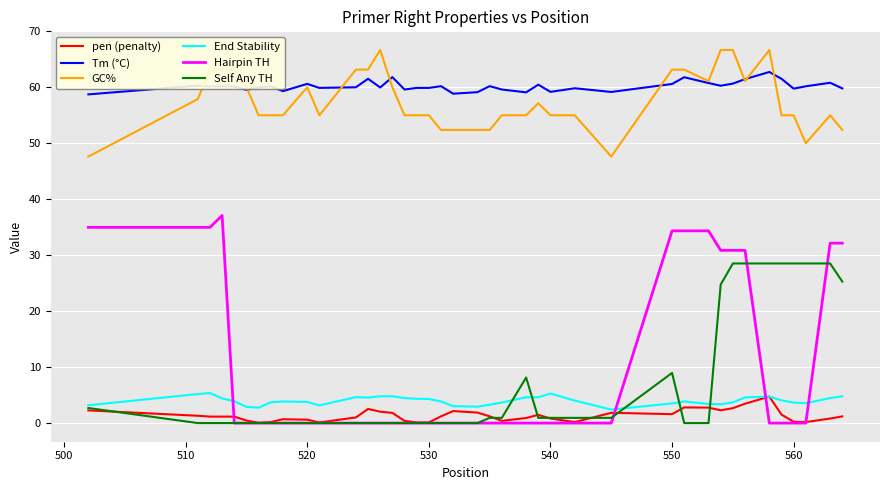

Which series has the largest range (max minus min)?

Hairpin TH